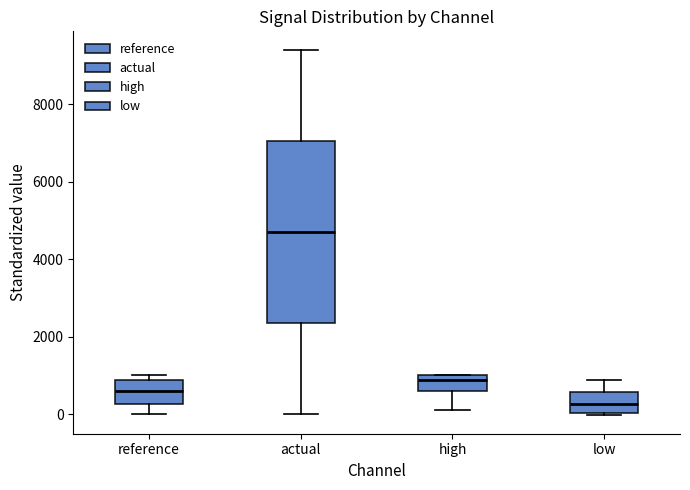

Reading left to right, read every box against the y-axis: the position of its median line, the range the box covers, and the ends of its whiskers. The values are not printed on the chart, so give them approximately, as read against the axis.

reference: median 600, box 200 to 800, whiskers 0 to 1000
actual: median 4800, box 2400 to 7000, whiskers 0 to 9400
high: median 800, box 600 to 1000, whiskers 200 to 1000
low: median 200, box 0 to 600, whiskers 0 (just below the box's lower edge) to 800